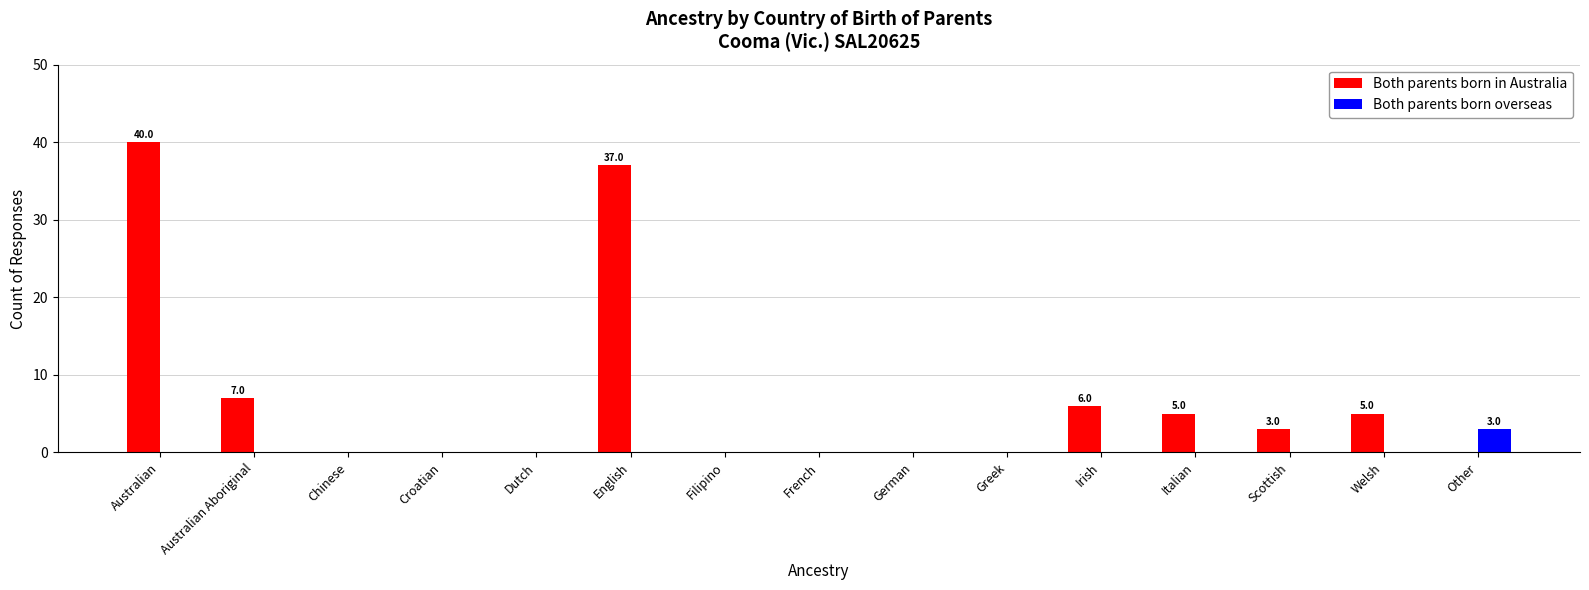

Does the chart contain stacked bars?

No